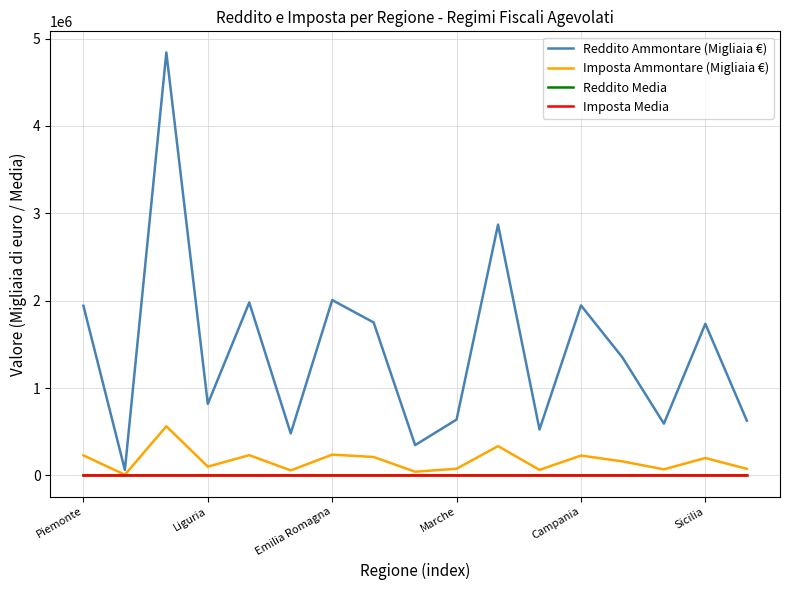

How many series are shown in this chart?

4